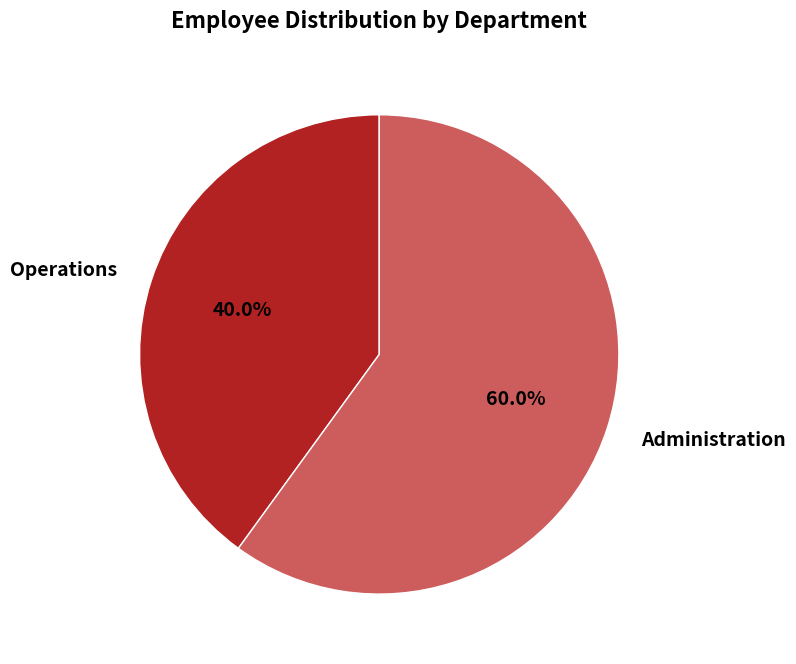

To the nearest percent, what portion does Operations represent?

40%